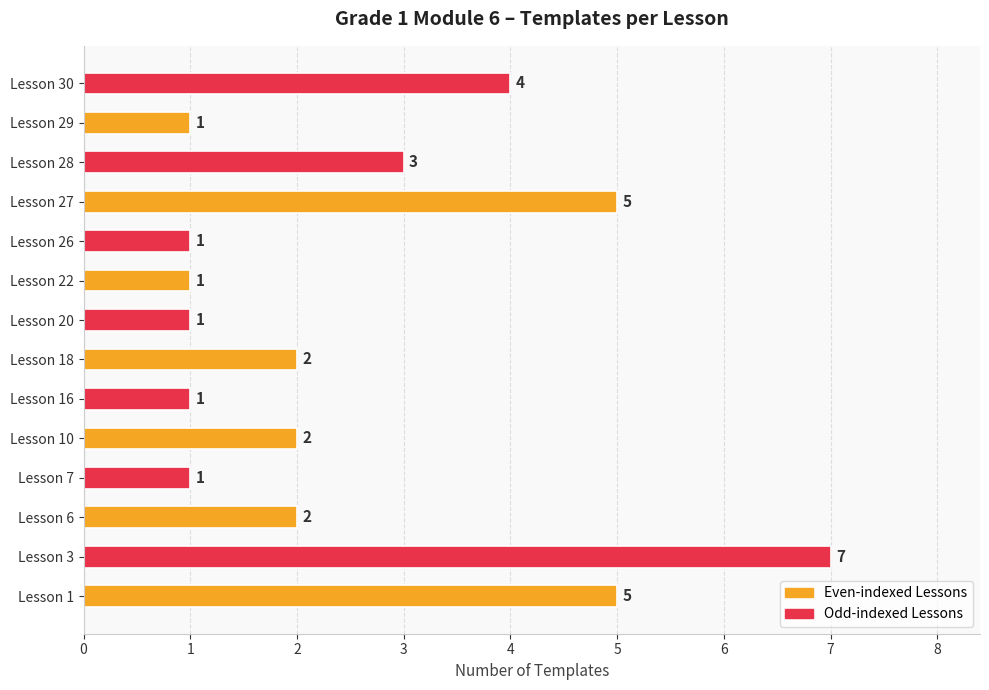

The value at Lesson 26 is 2. True or false?

False